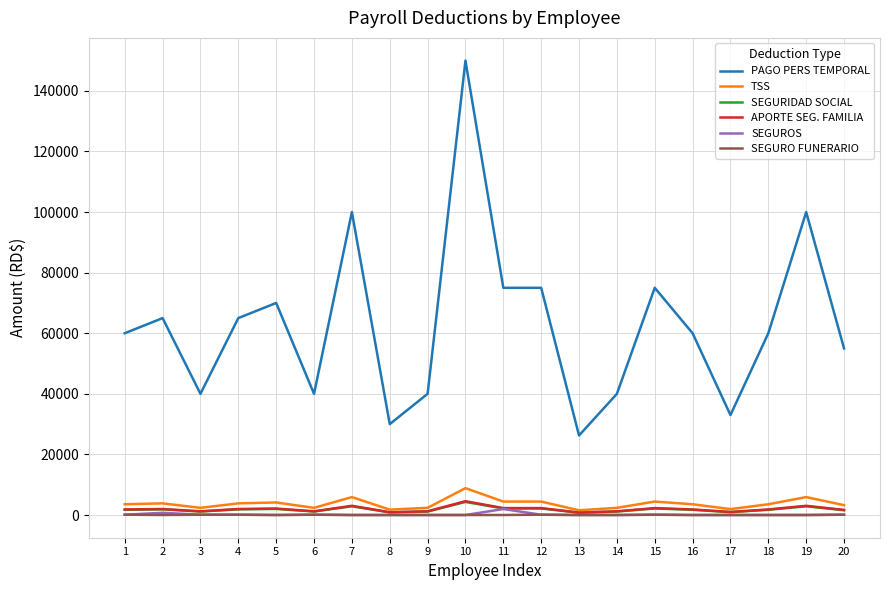

The value of PAGO PERS TEMPORAL at 20 is 55000.0. True or false?

True